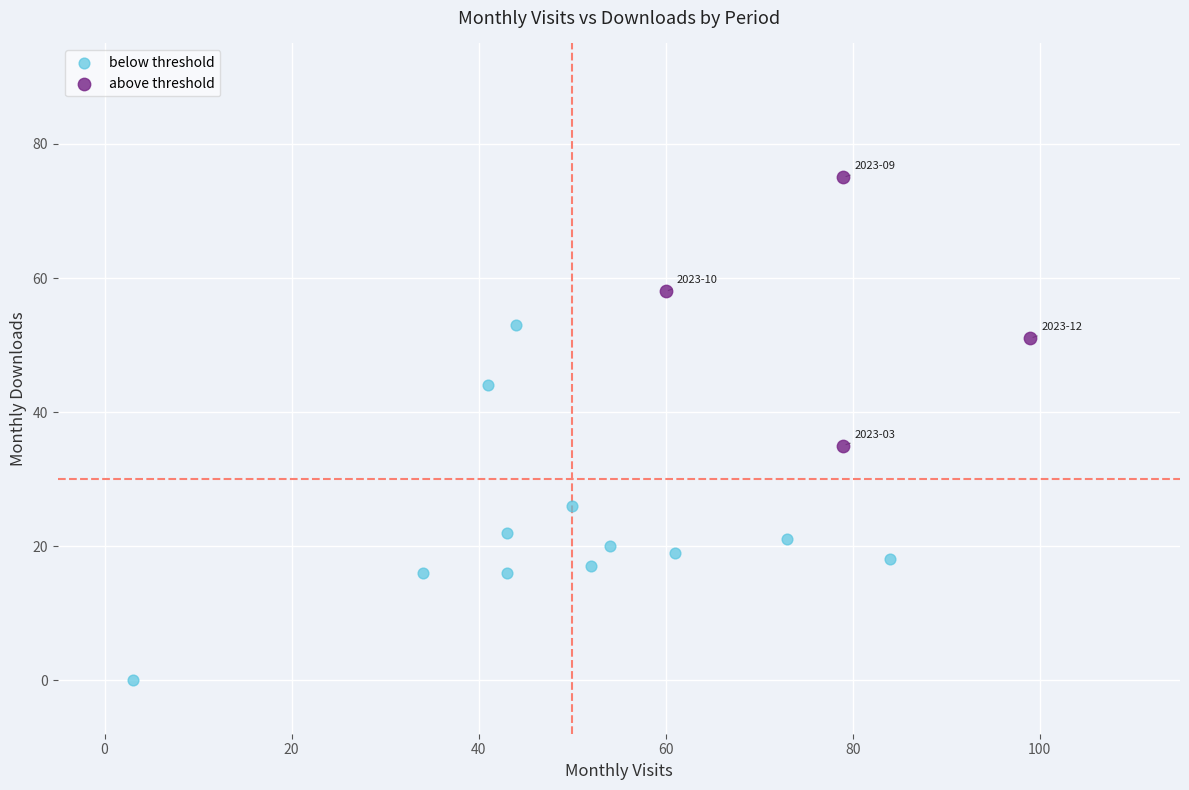

Which series reaches the minimum Y coordinate?

below threshold